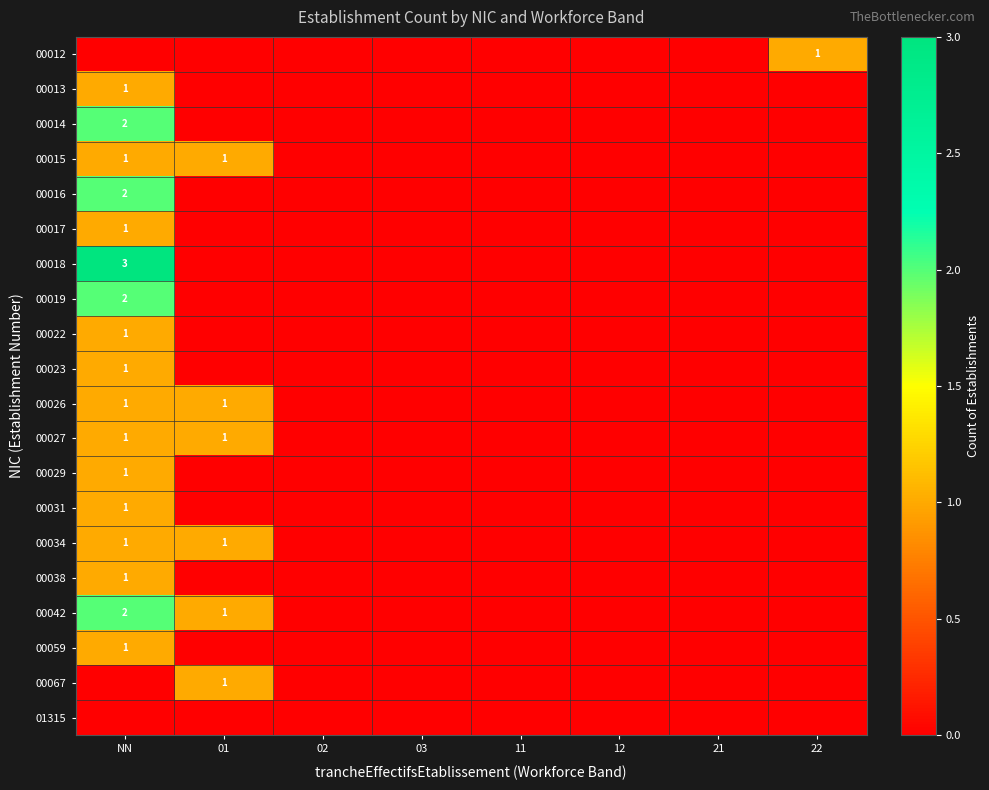

The 00042 series shows 1 at NN. True or false?

False